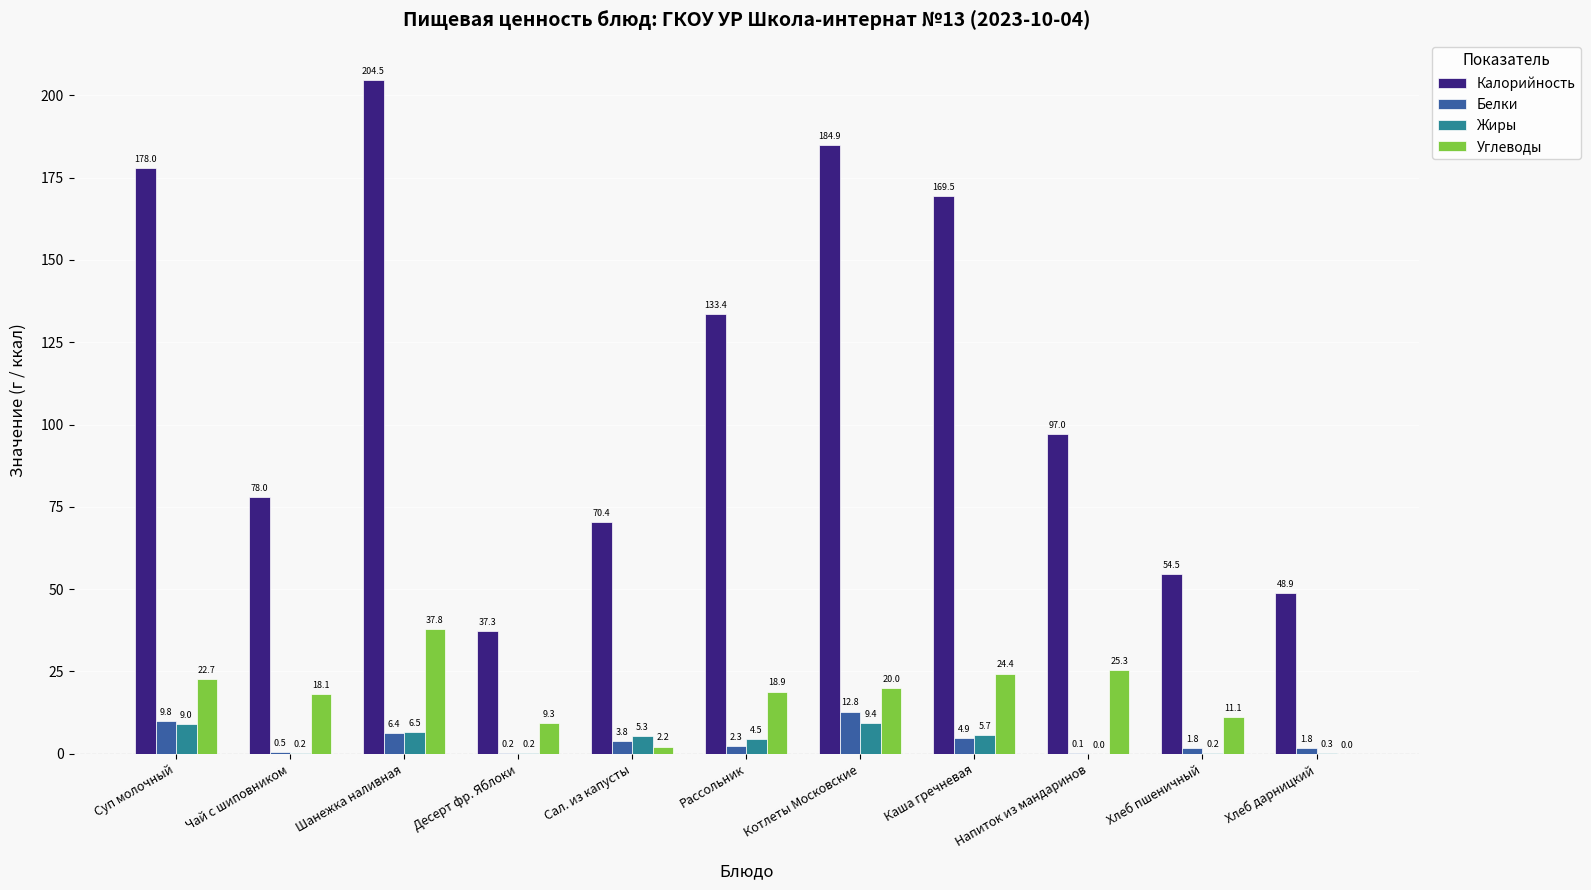

Which series changed the most between Рассольник and Котлеты Московские?

Калорийность